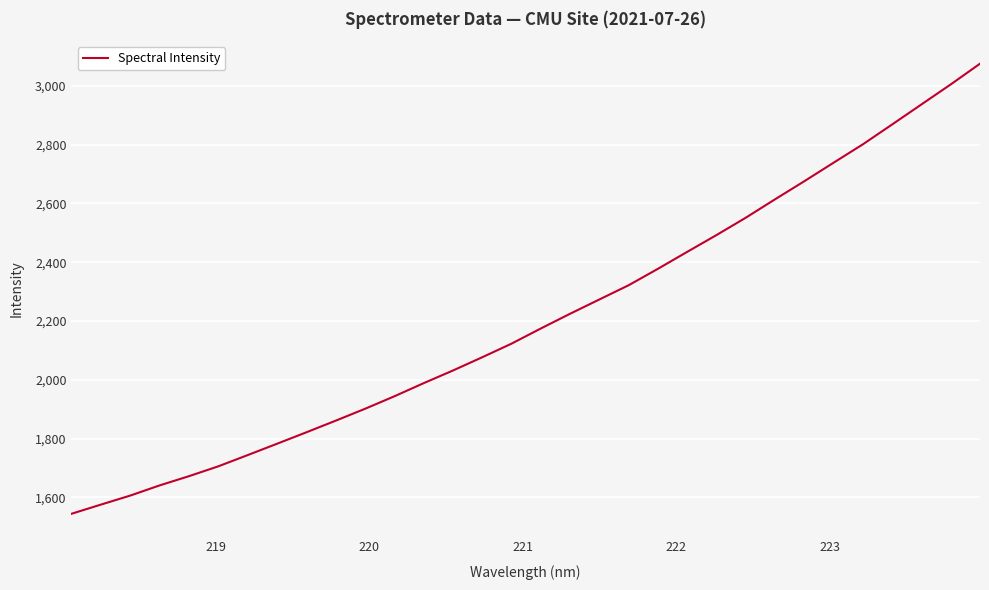

True or false: there are more than 1 points higher than both neighbors.

False